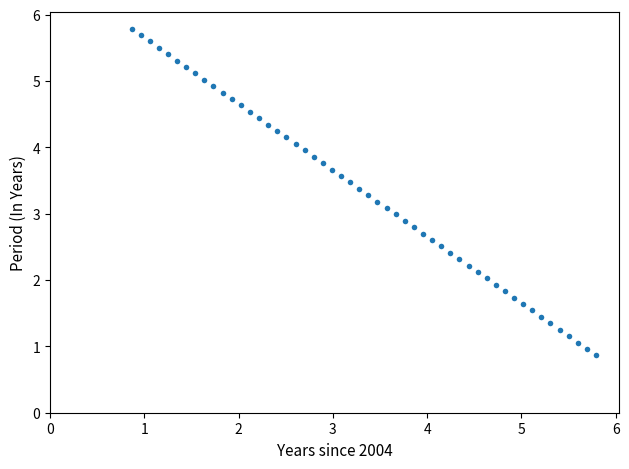

What is the range of X values (max minus min)?

4.9